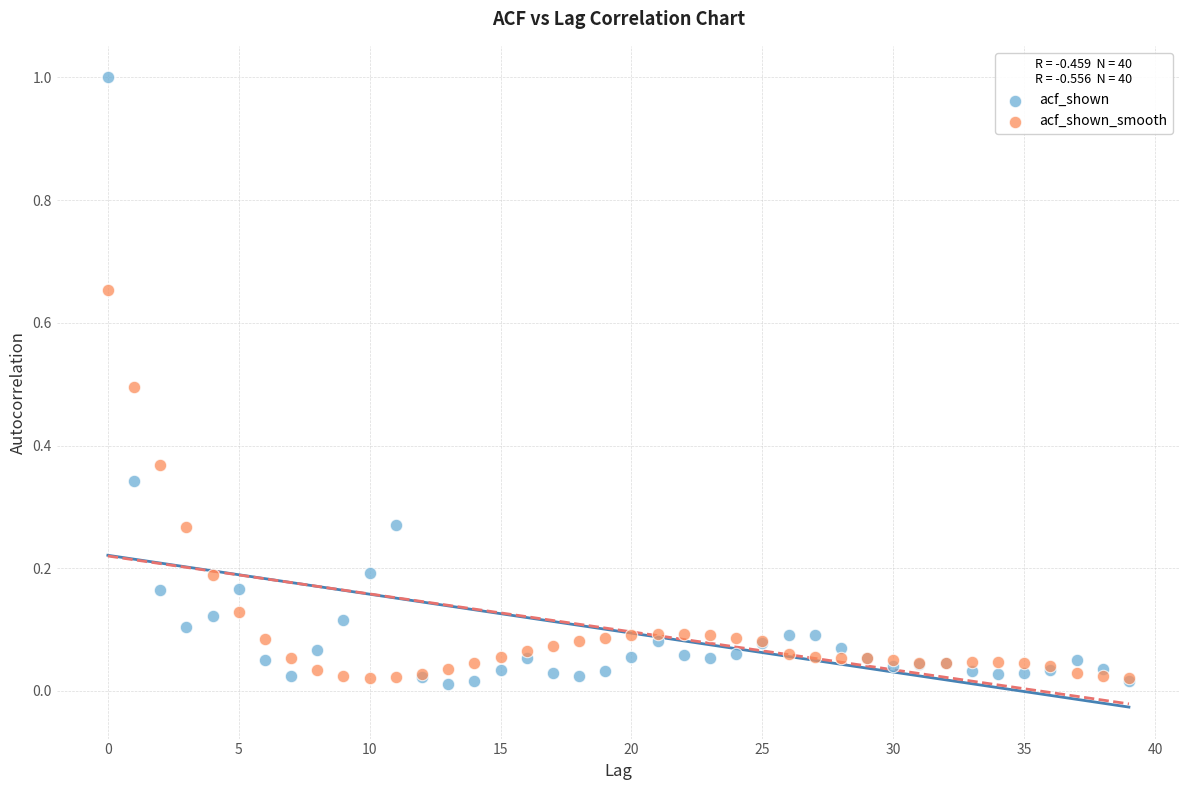

What are all the series names shown in the legend?

acf_shown, acf_shown_smooth